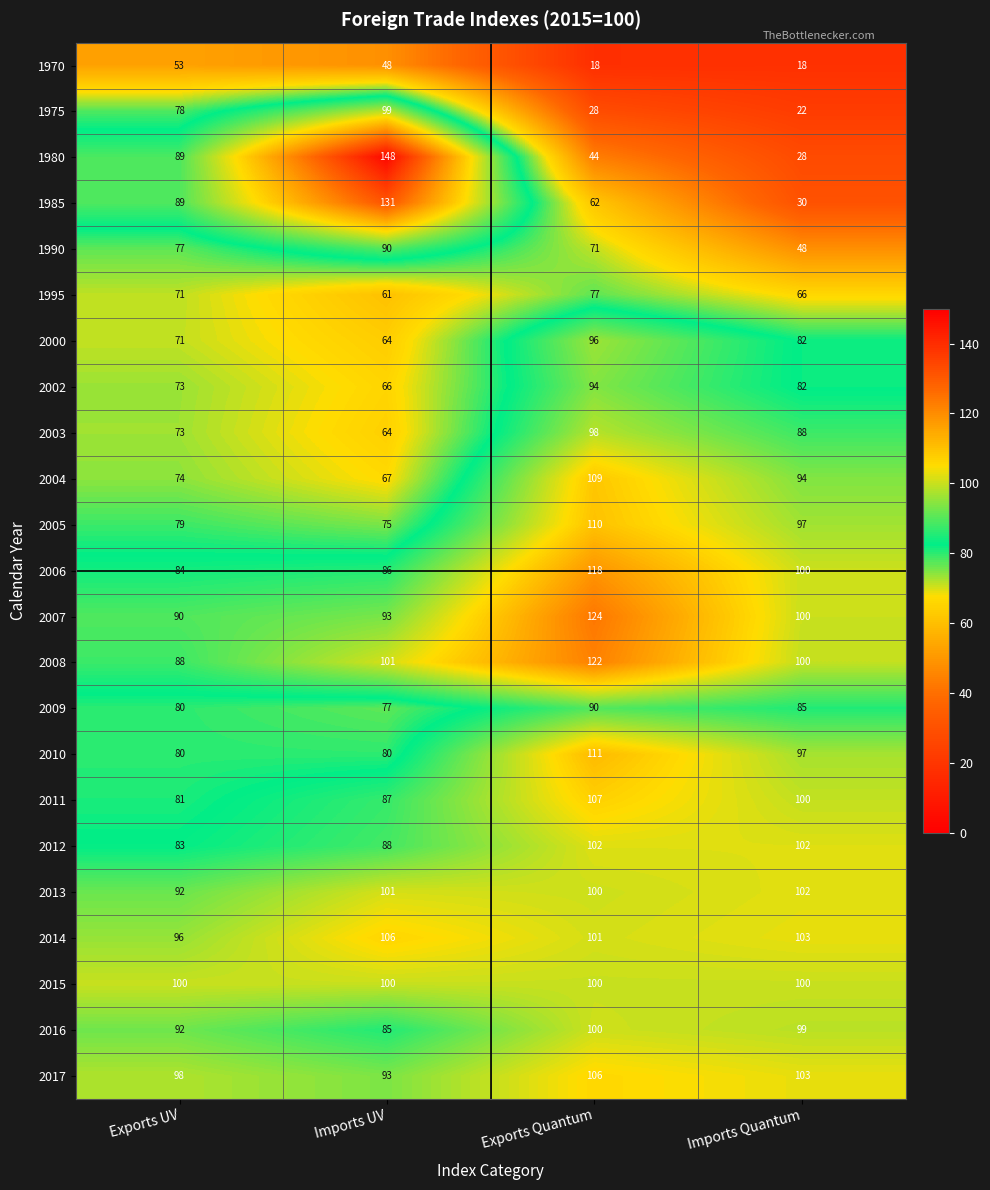

Rank the categories by 1980 value from highest to lowest.

Imports UV, Exports UV, Exports Quantum, Imports Quantum